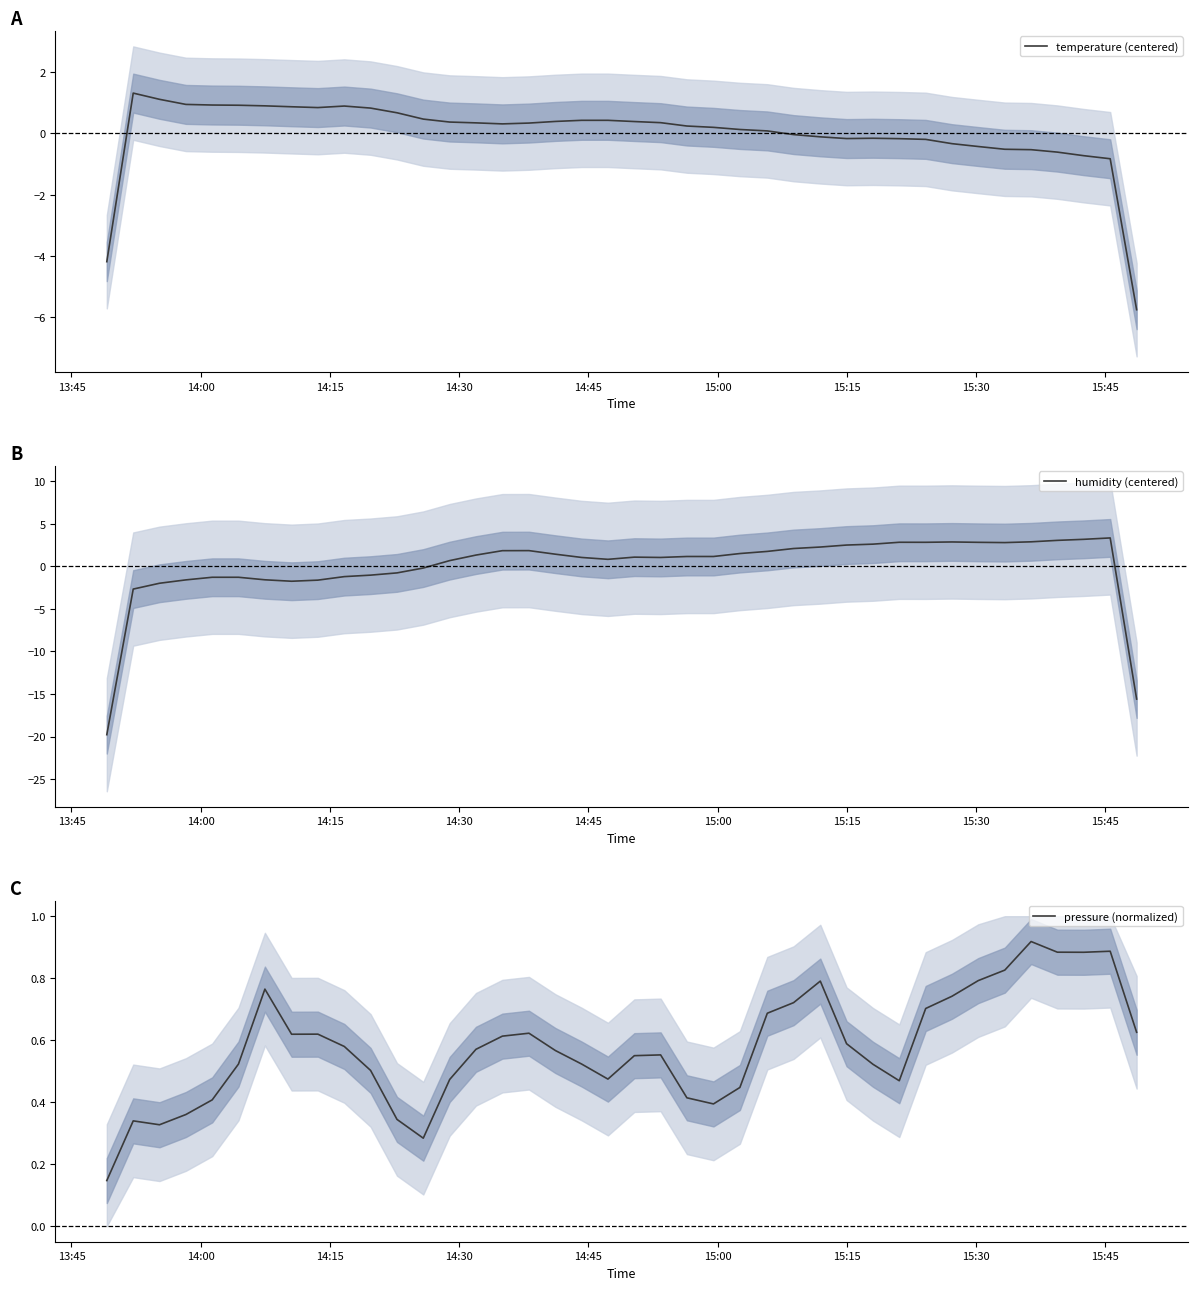

Which series has the largest total across all categories?

pressure (normalized)